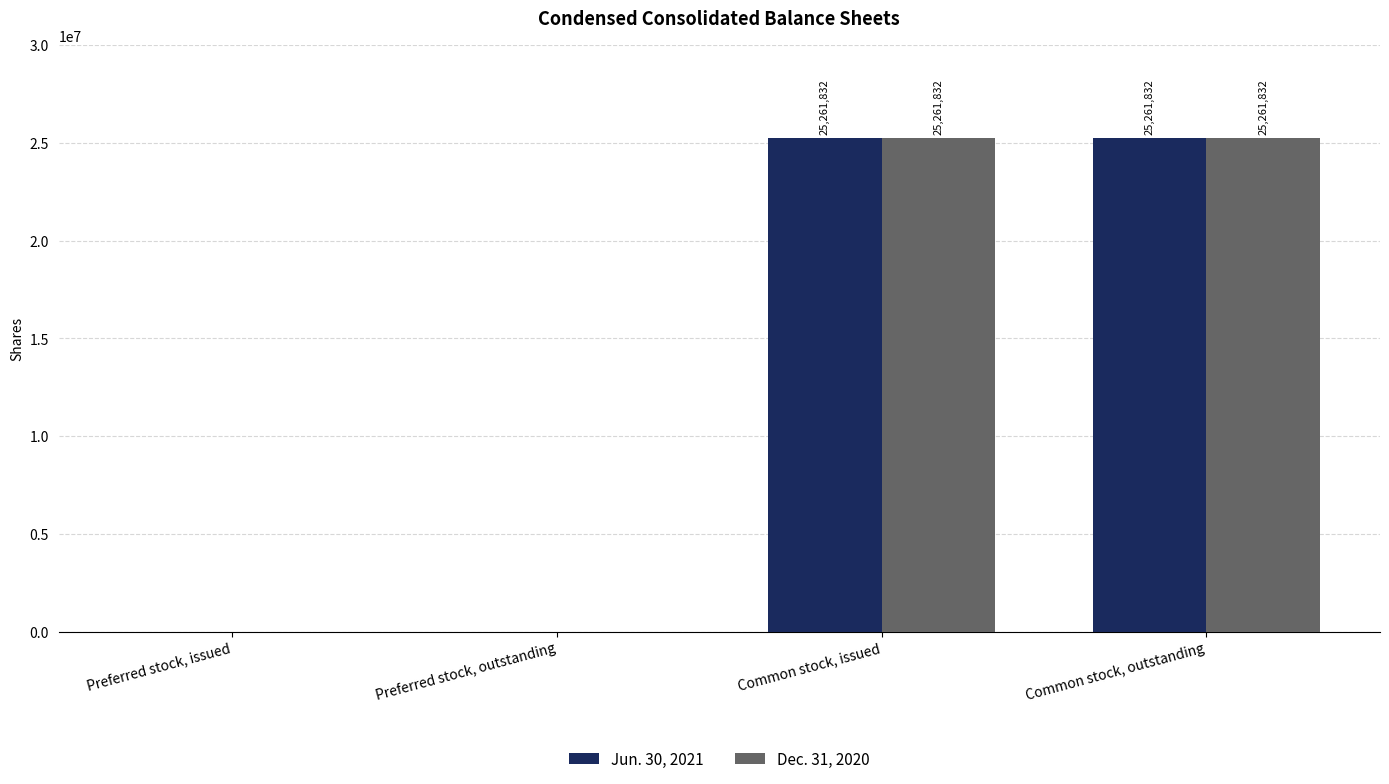

How many Dec. 31, 2020 values are between 0 and 25261832?

4